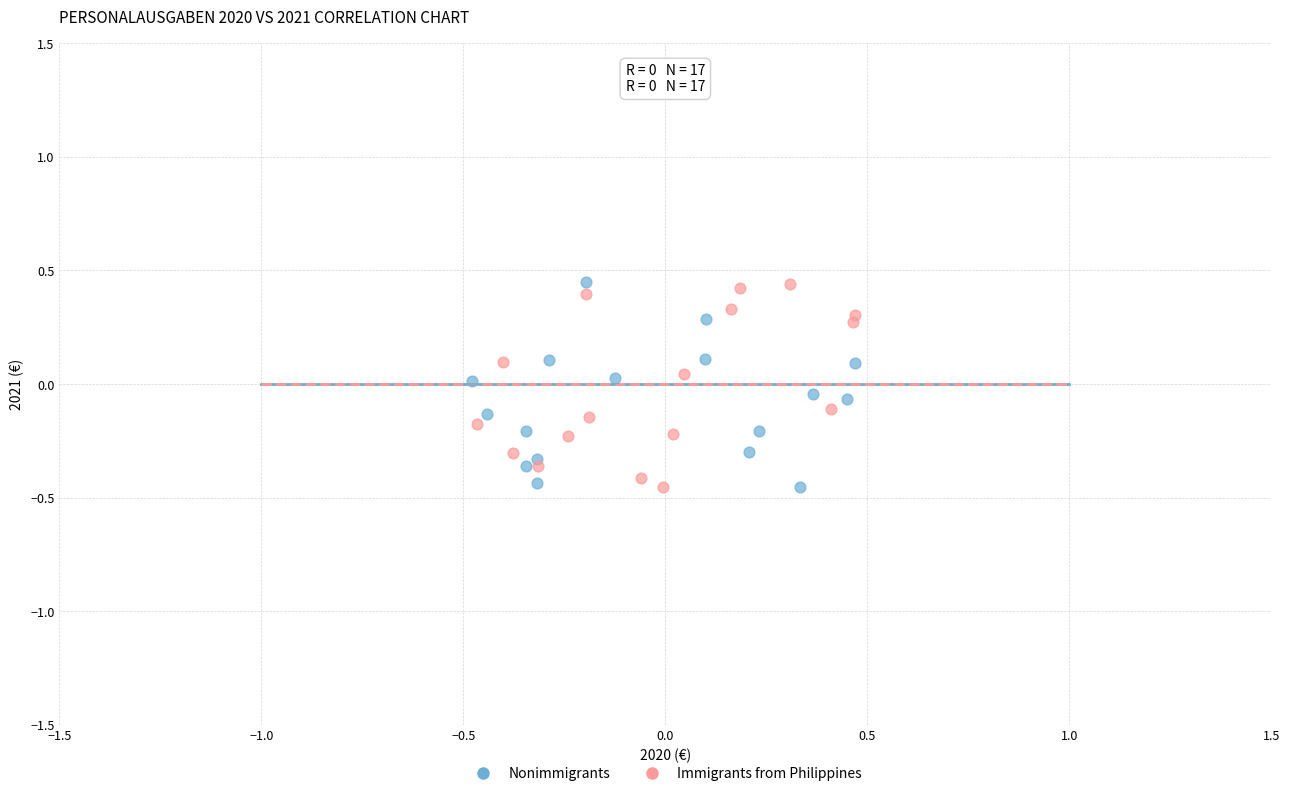

What are all the series names shown in the legend?

Nonimmigrants, Immigrants from Philippines